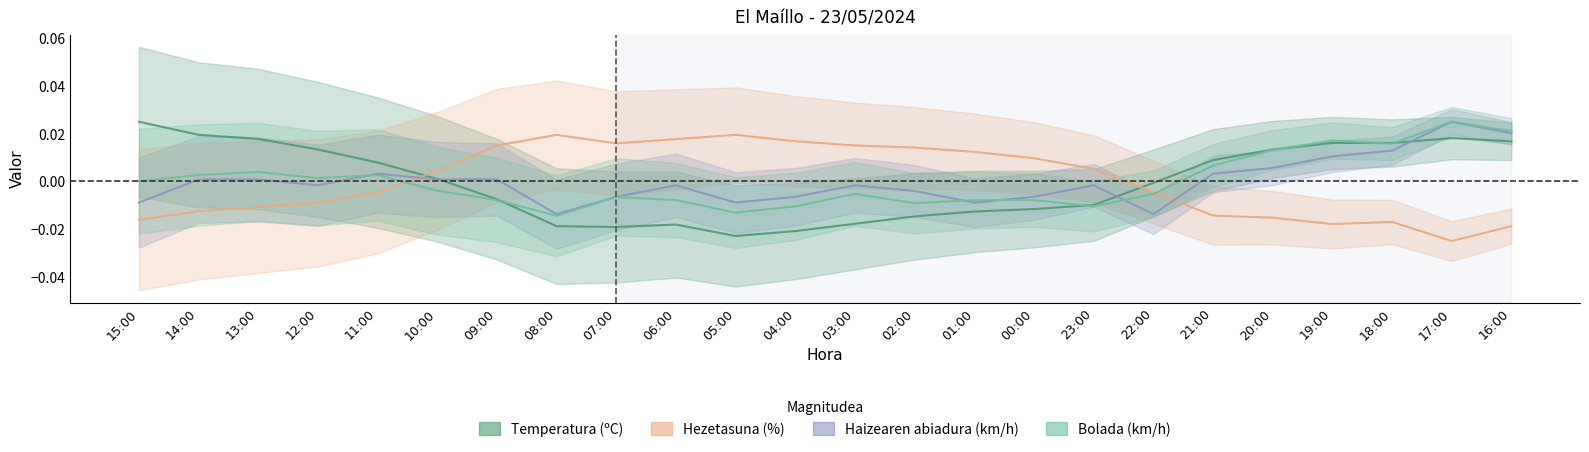

What is the label of the 15th point from the left?

01:00